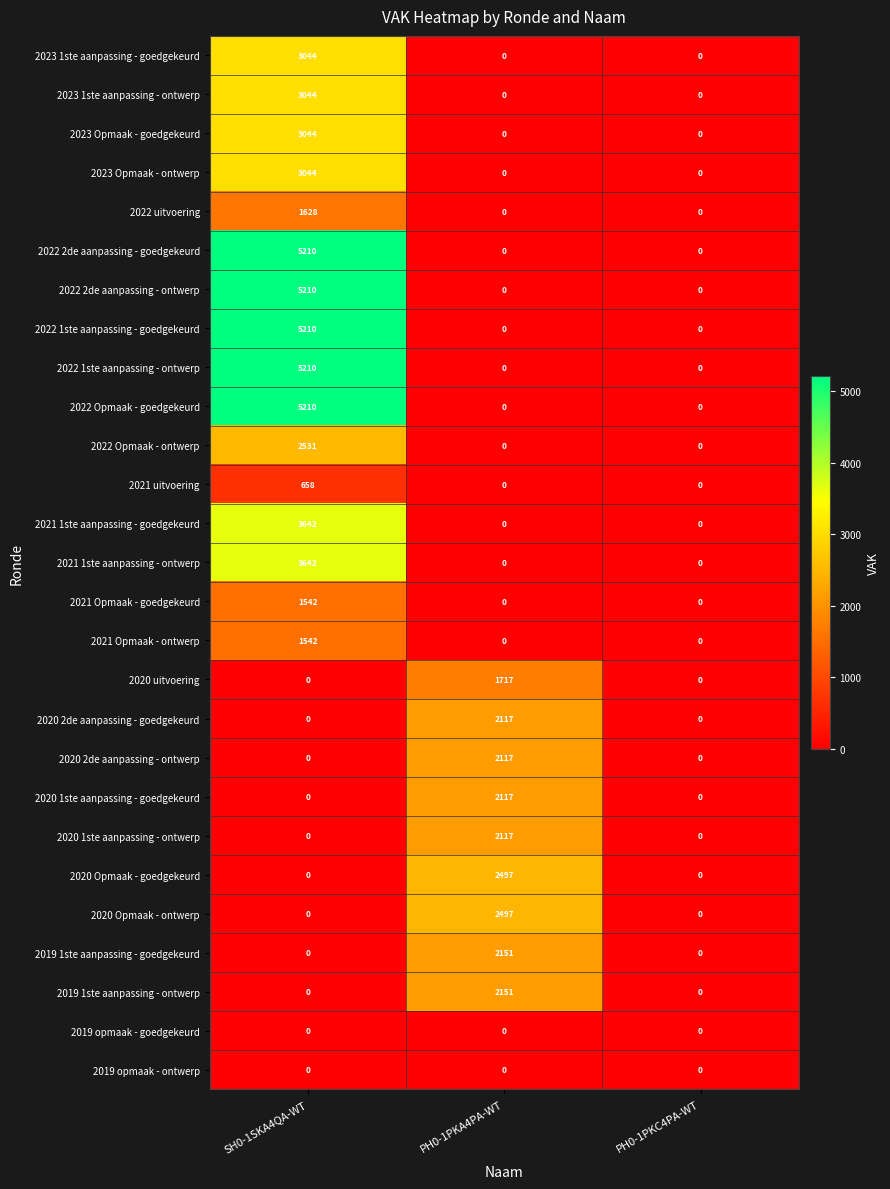

At which category is the sum across all series the highest?

SH0-1SKA4QA-WT